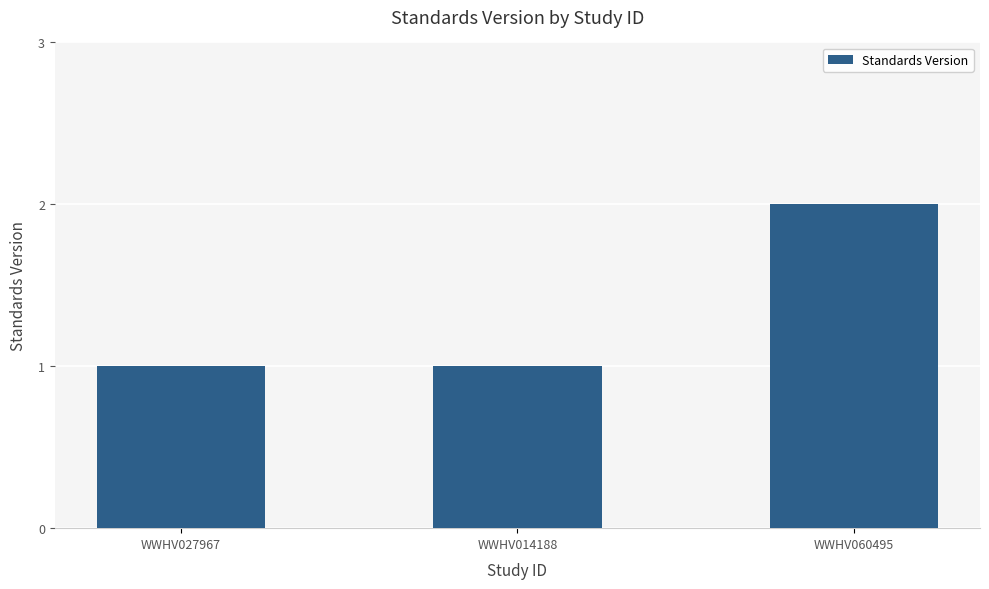

What is the smallest value displayed?

1